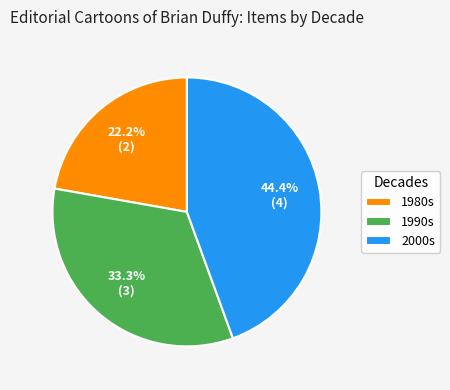

Which category has the smallest portion of the pie?

1980s